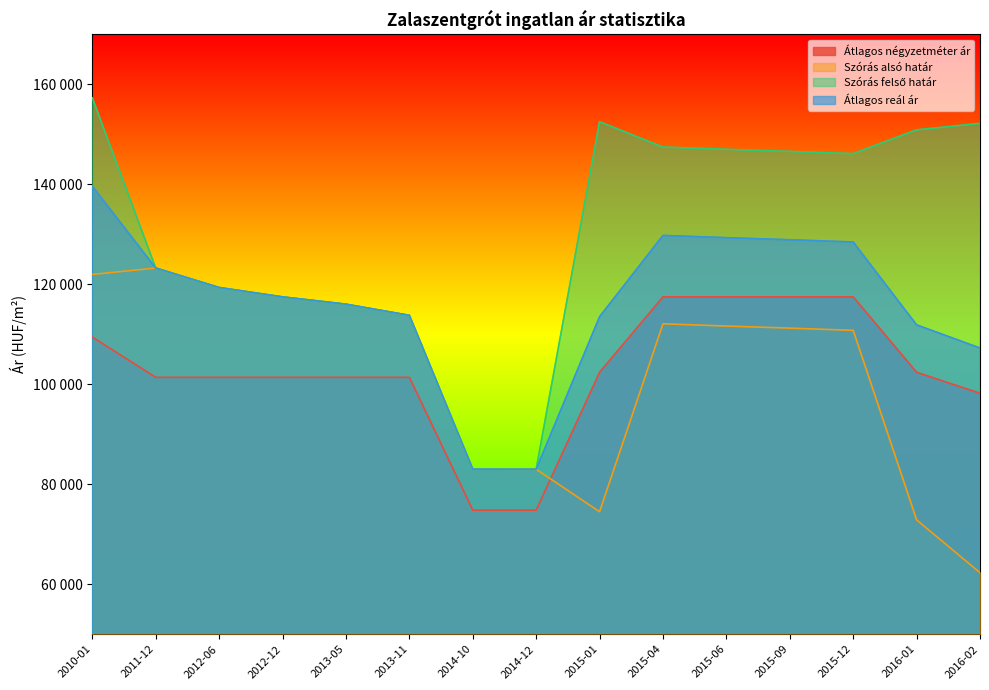

Which series ends up on top after the final intersection of Szórás alsó határ and Átlagos négyzetméter ár?

Átlagos négyzetméter ár